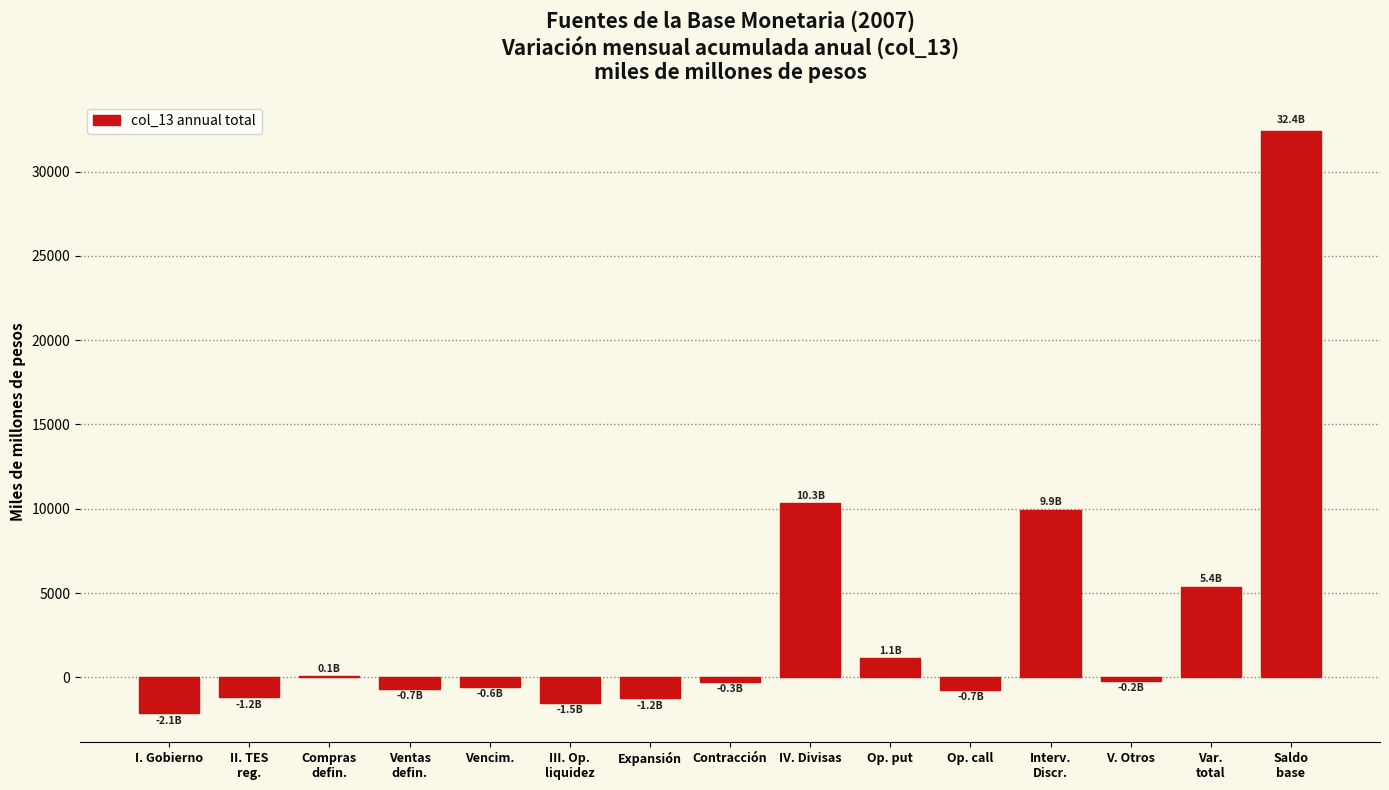

What is the sum of all values?

50861.9